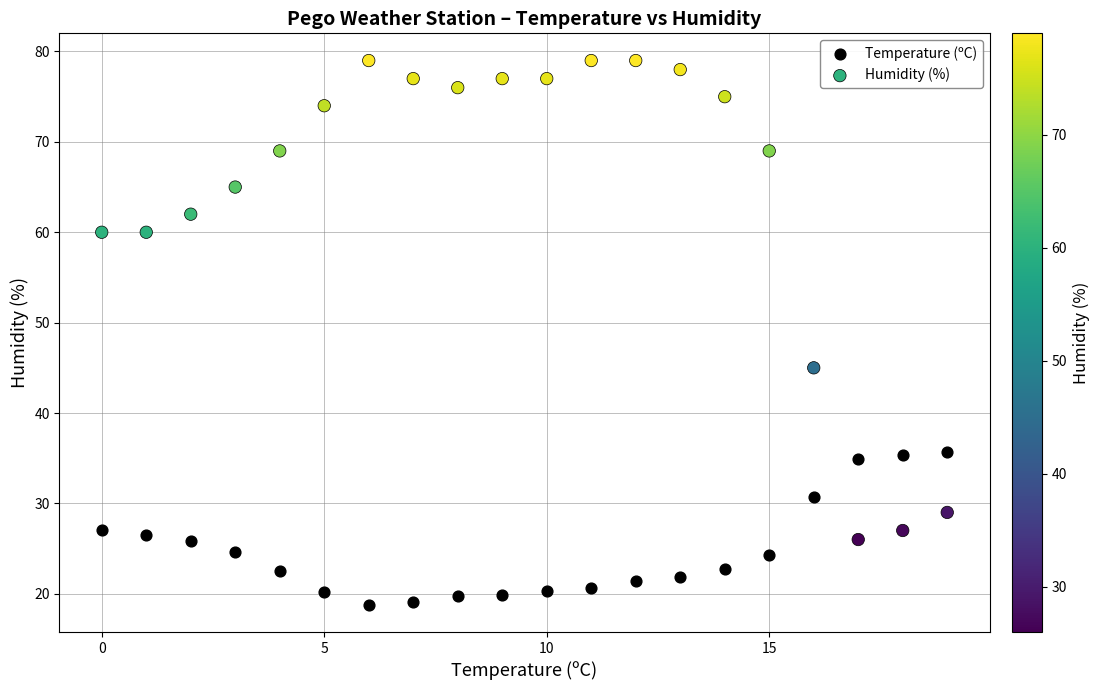

Across all series, what Y value is closest to 48?

45.0